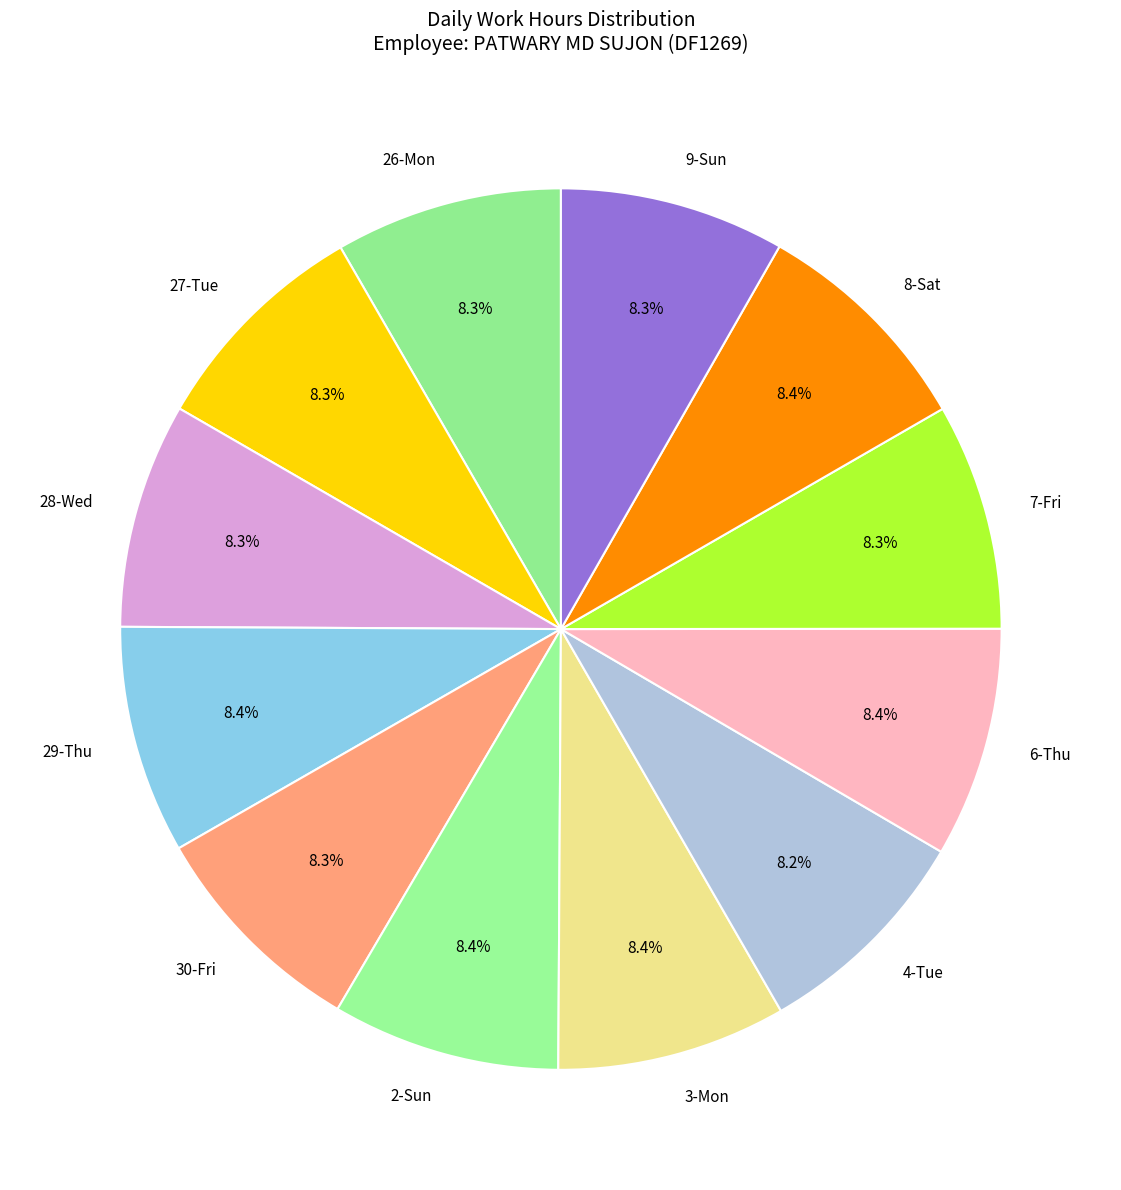

The 9-Sun slice represents 1% of the pie. True or false?

False